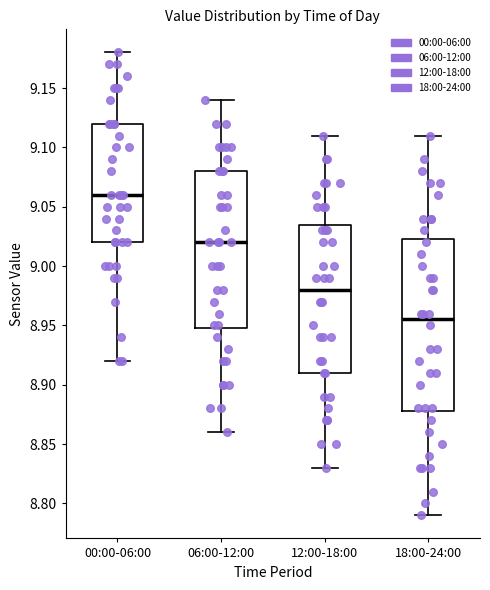

Reading left to right, read every box against the y-axis: the position of its median line, the range the box covers, and the ends of its whiskers. The values are not printed on the chart, so give them approximately, as read against the axis.

00:00-06:00: median 9.060, box 9.020 to 9.120, whiskers 8.920 to 9.180
06:00-12:00: median 9.020, box 8.950 to 9.080, whiskers 8.860 to 9.140
12:00-18:00: median 8.980, box 8.910 to 9.035, whiskers 8.830 to 9.110
18:00-24:00: median 8.955, box 8.880 to 9.025, whiskers 8.790 to 9.110